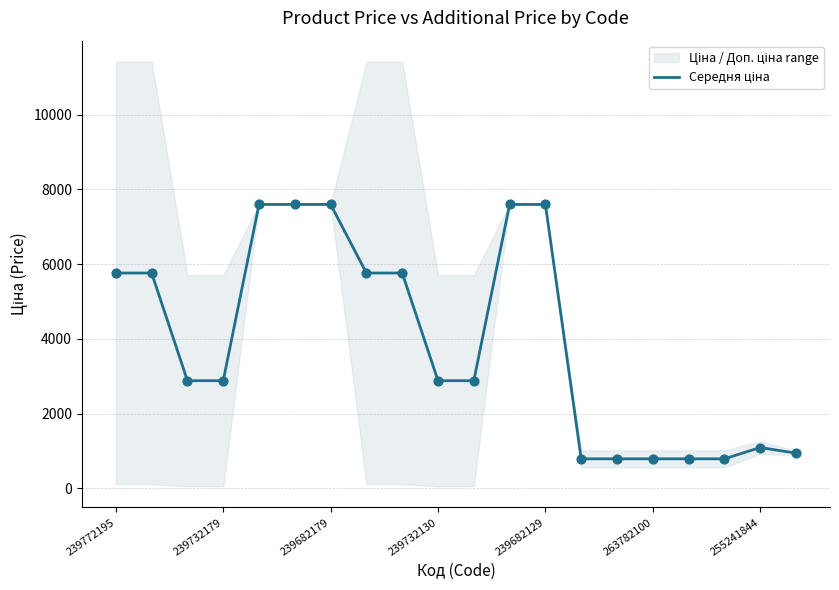

Which has a higher value, 239772195 or 10?

239772195